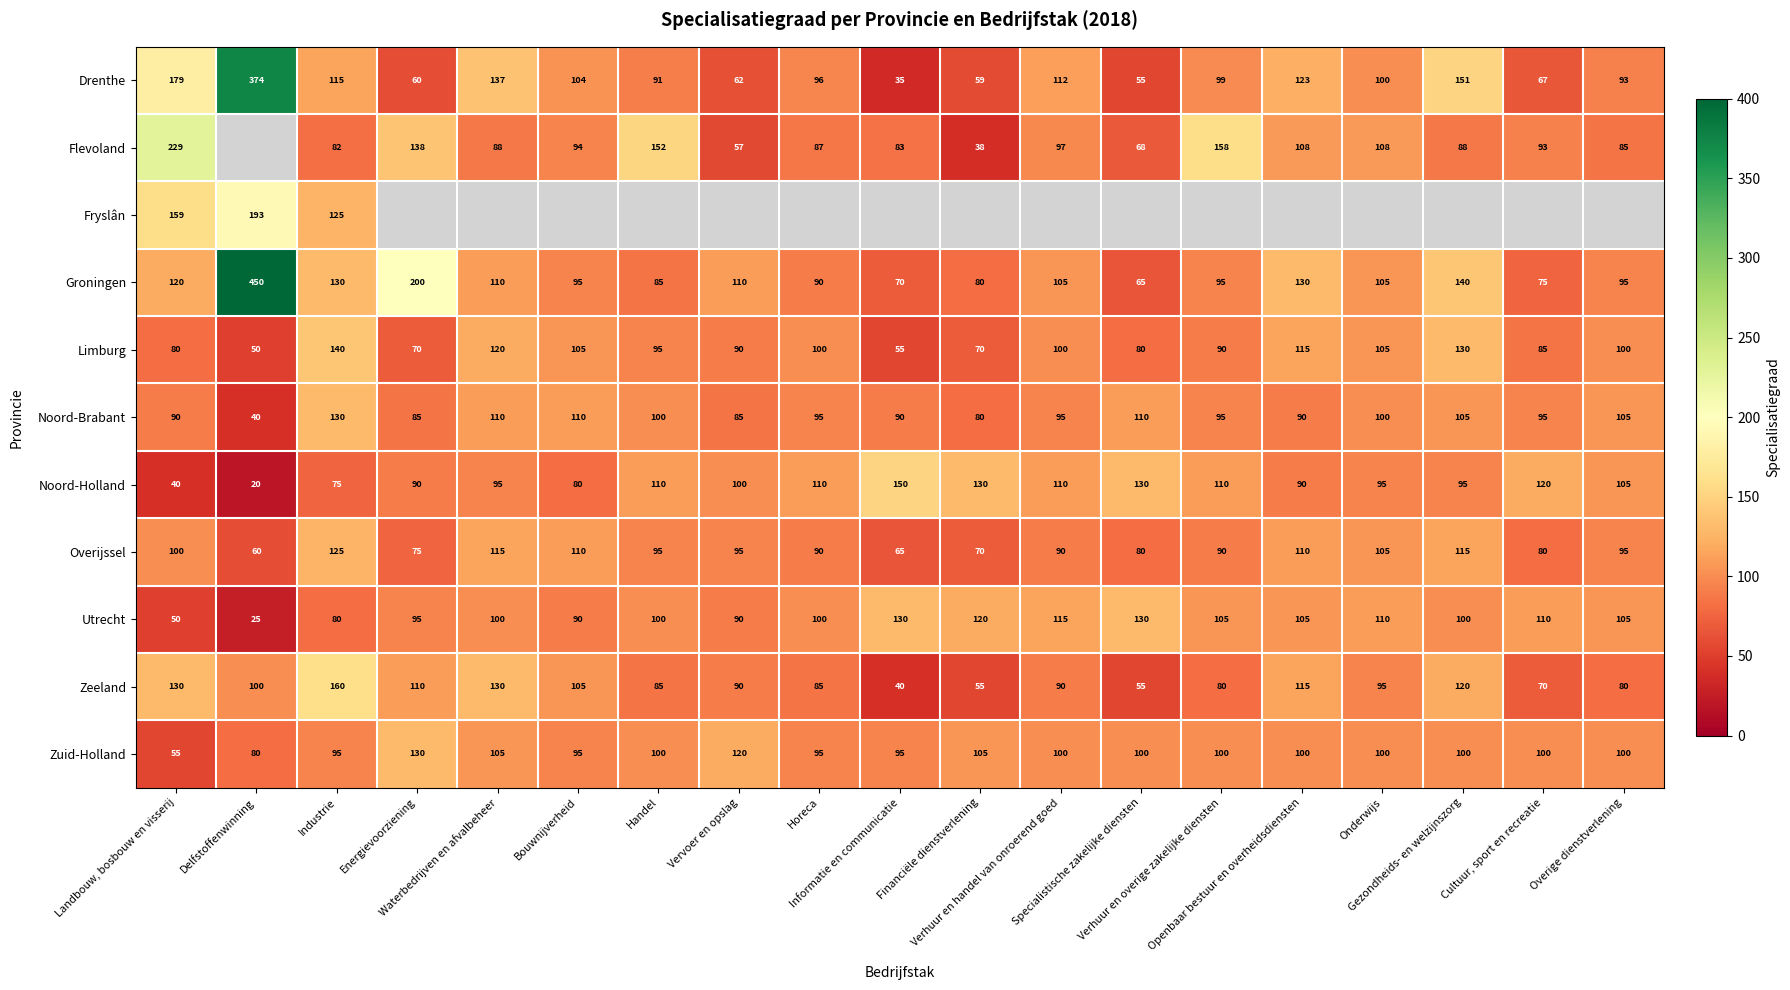

What is the maximum value for Noord-Holland?

150